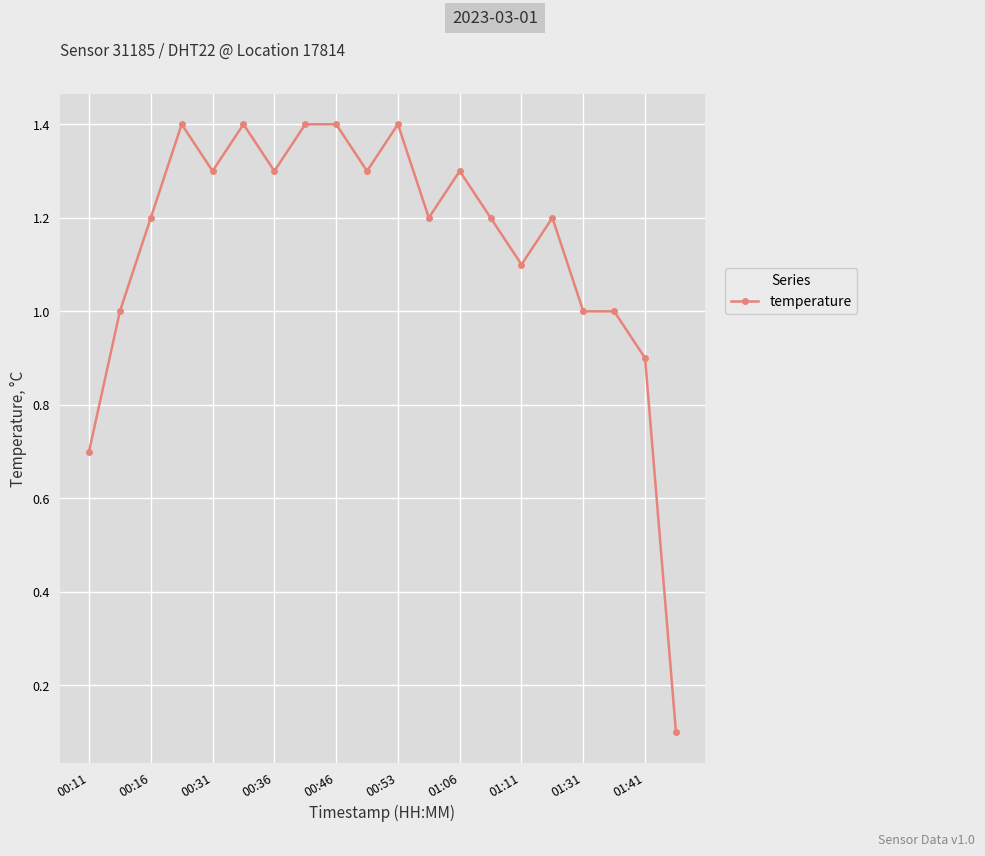

What is the difference between the maximum and second lowest values?

0.7